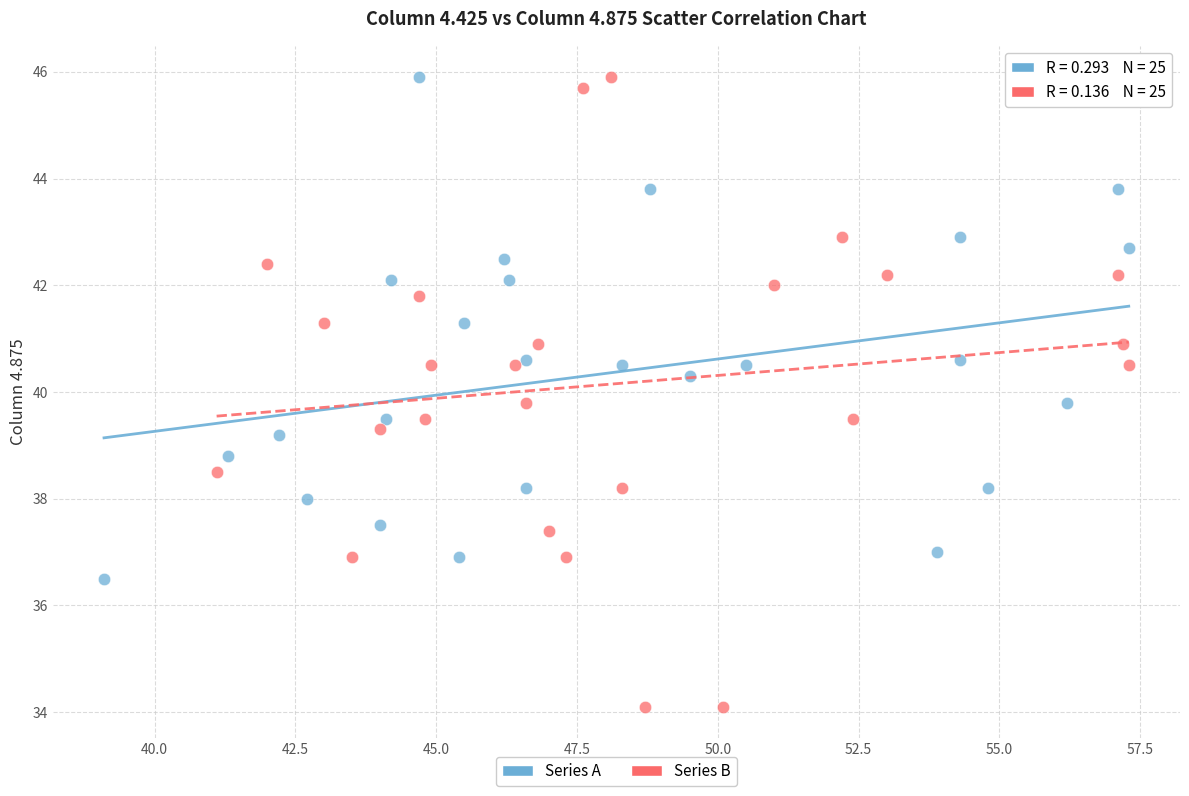

Which series has the widest spread of Y values?

Series B